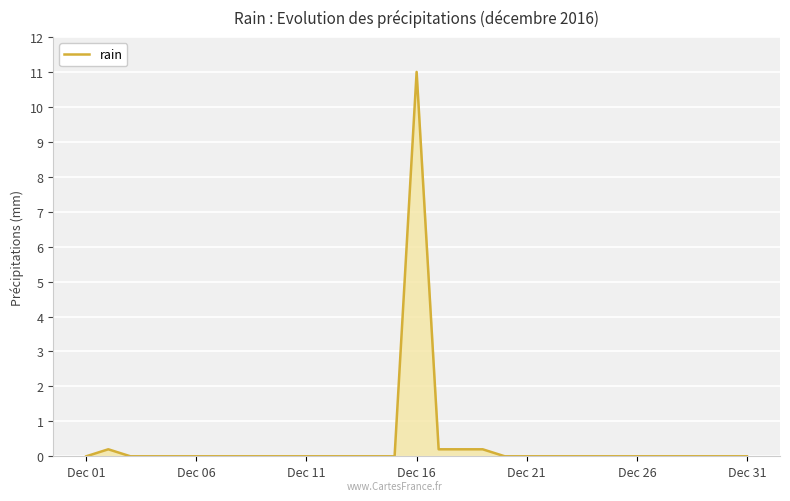

What is the greatest value displayed?

11.0